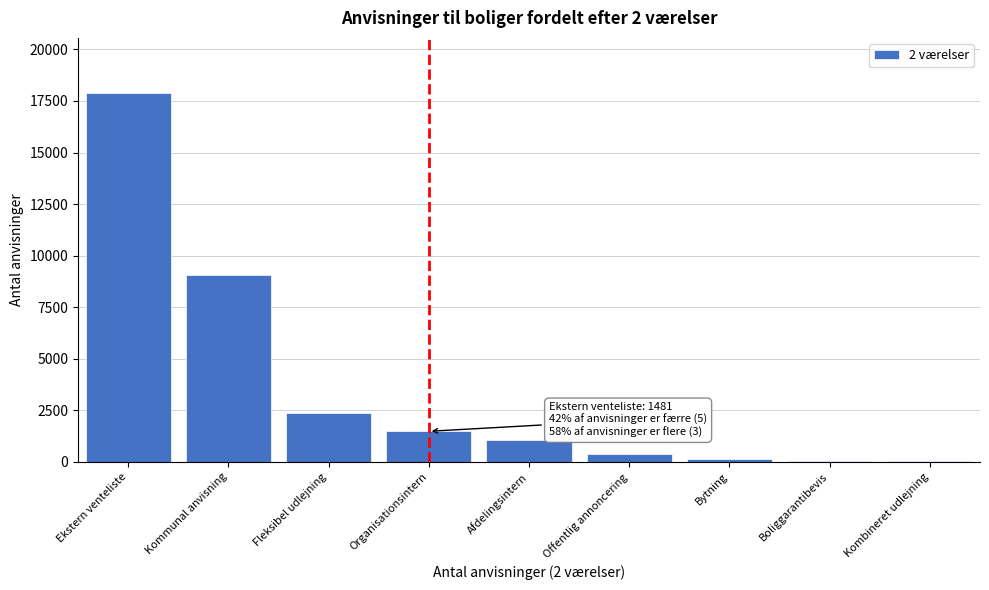

What is the sum of the values at Organisationsintern and Afdelingsintern?

2563